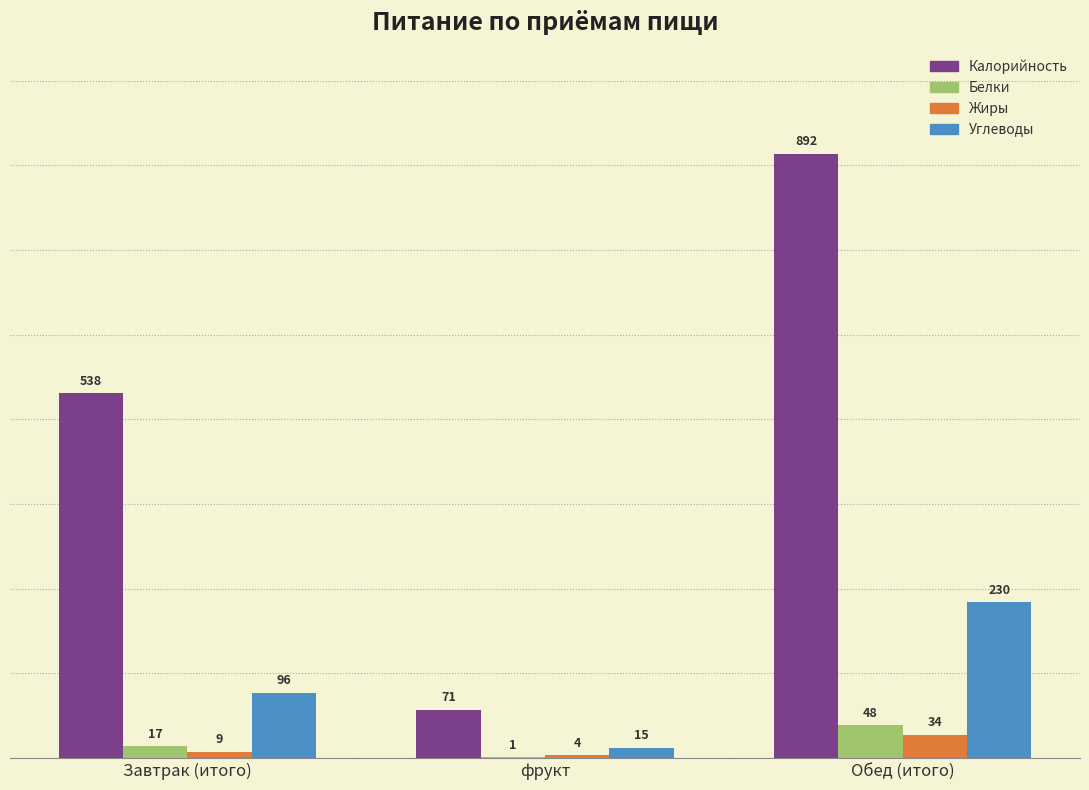

At which category is the sum across all series the highest?

Обед (итого)